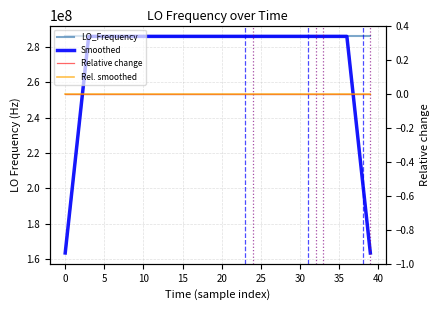

Between 20 and 17, which series saw the biggest shift?

LO_Frequency